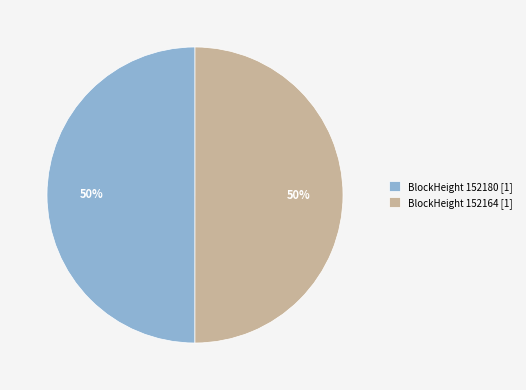

Do BlockHeight 152164 [1] and BlockHeight 152180 [1] together represent more than half of the pie?

Yes